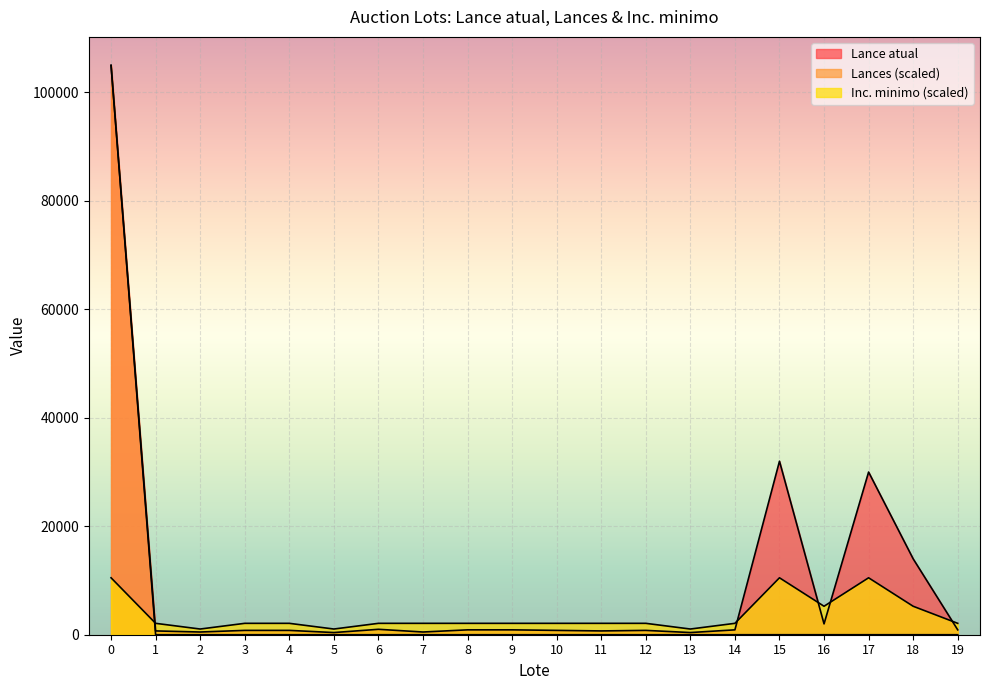

How many series are shown in this chart?

3